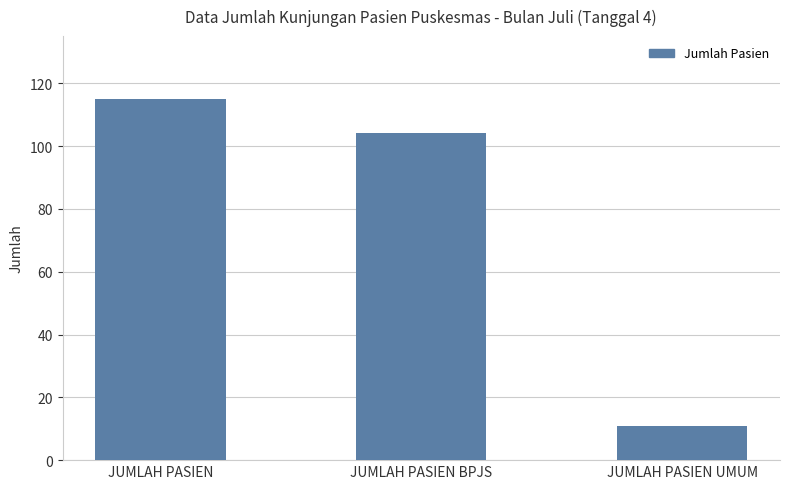

What is the change in value from JUMLAH PASIEN BPJS to JUMLAH PASIEN UMUM?

-93